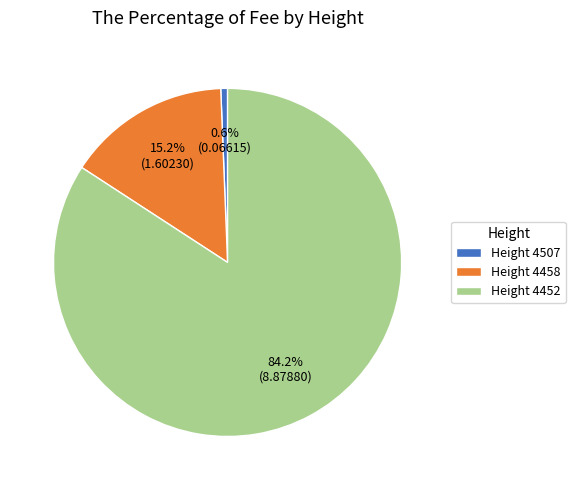

Rank the categories by value from lowest to highest.

Height 4507, Height 4458, Height 4452